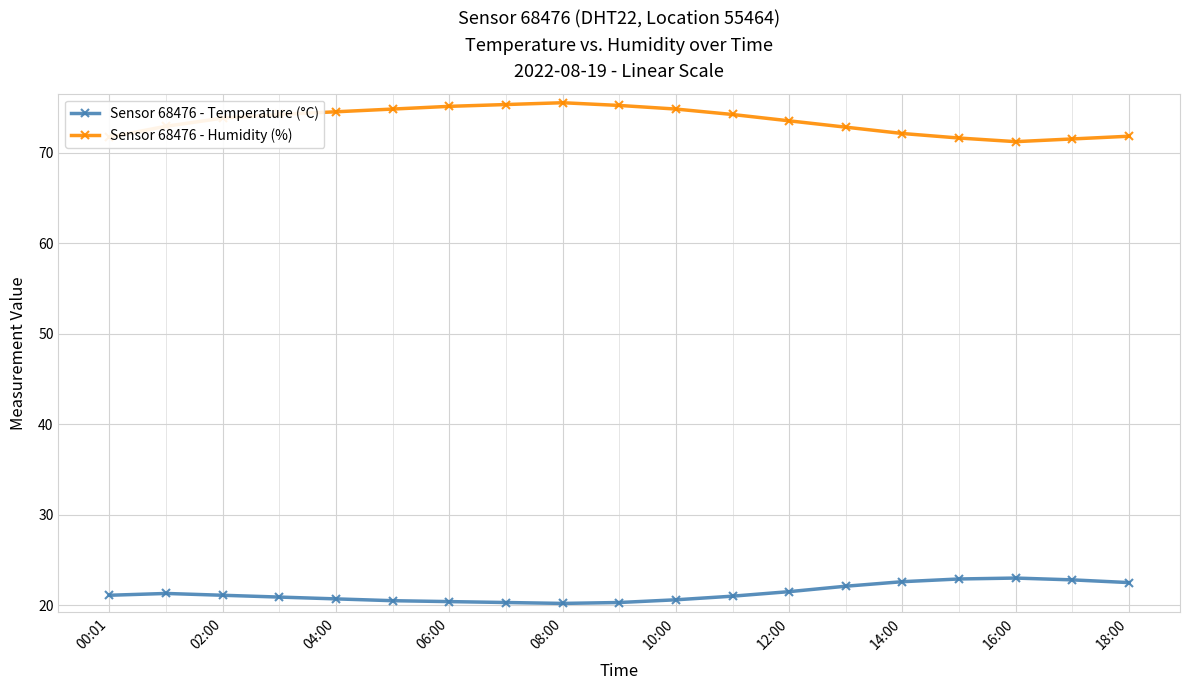

What is the highest value of the Sensor 68476 - Temperature (°C) series?

23.0